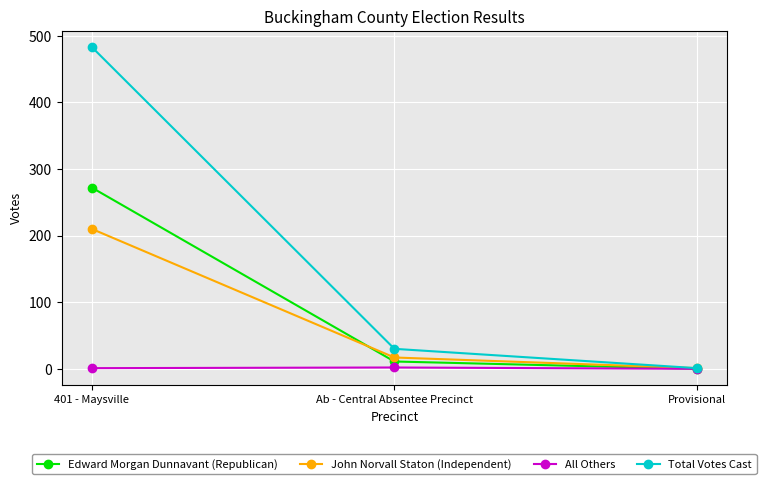

How many lines are shown in the chart?

4